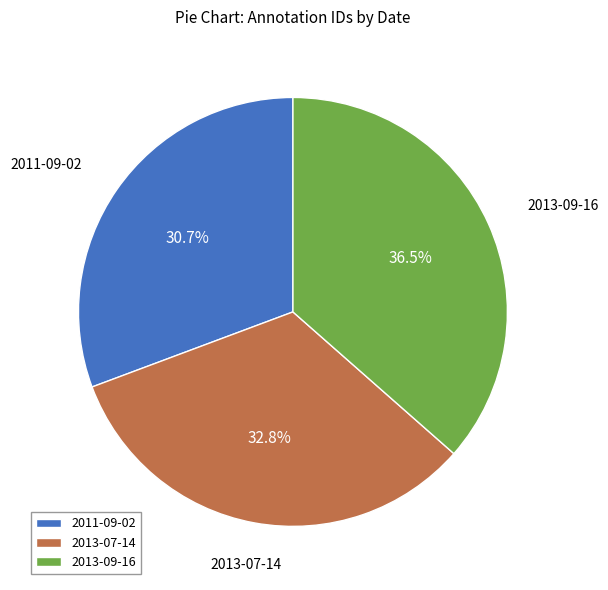

What is the smallest slice in the pie chart?

2011-09-02